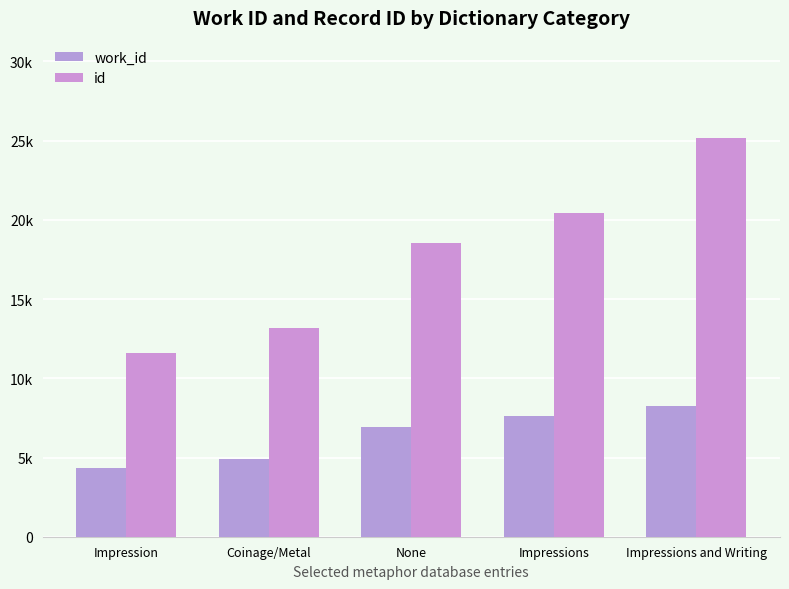

What is the difference between the second highest and minimum values in the id series?

8844